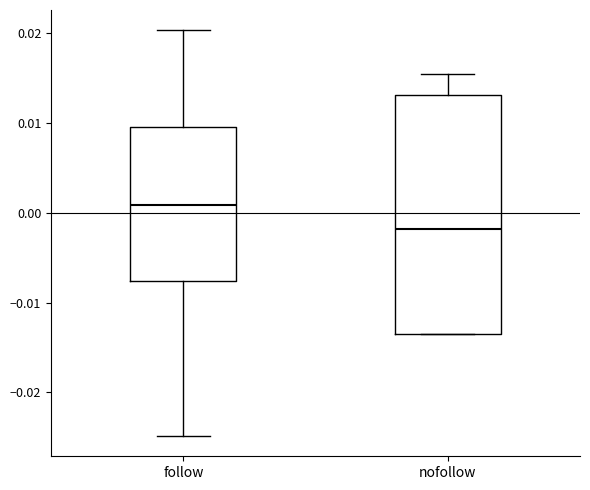

Where does the upper whisker of the box for nofollow end on the y-axis? The values are not printed on the chart, so give them approximately, as read against the axis.

0.016